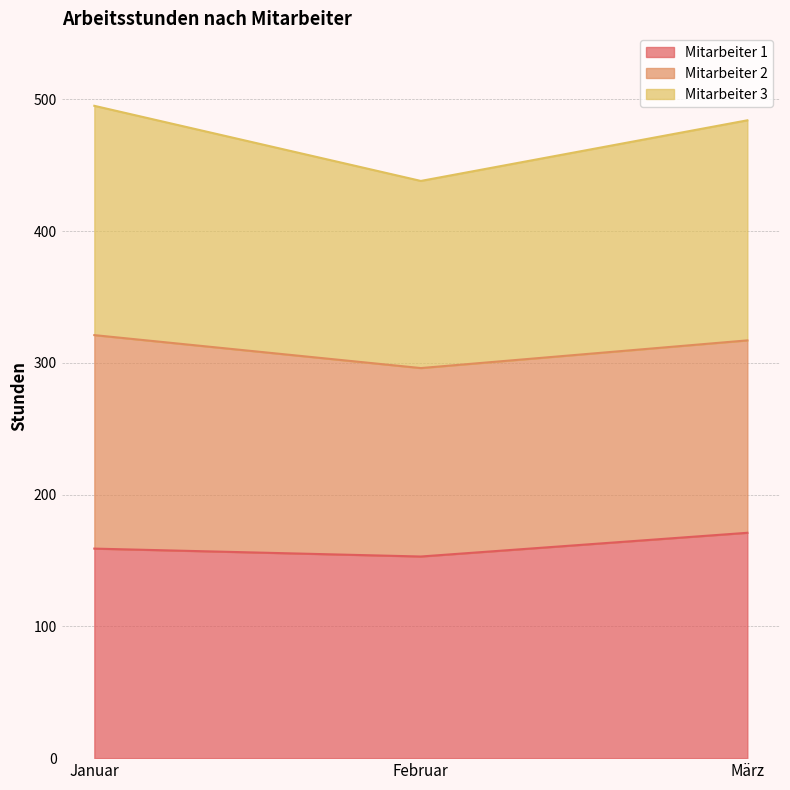

At which category does the chart reach its minimum across all series?

Februar